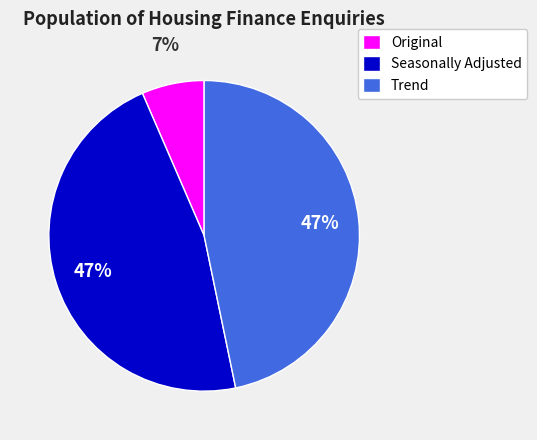

To the nearest percent, what is the average slice percentage?

33%